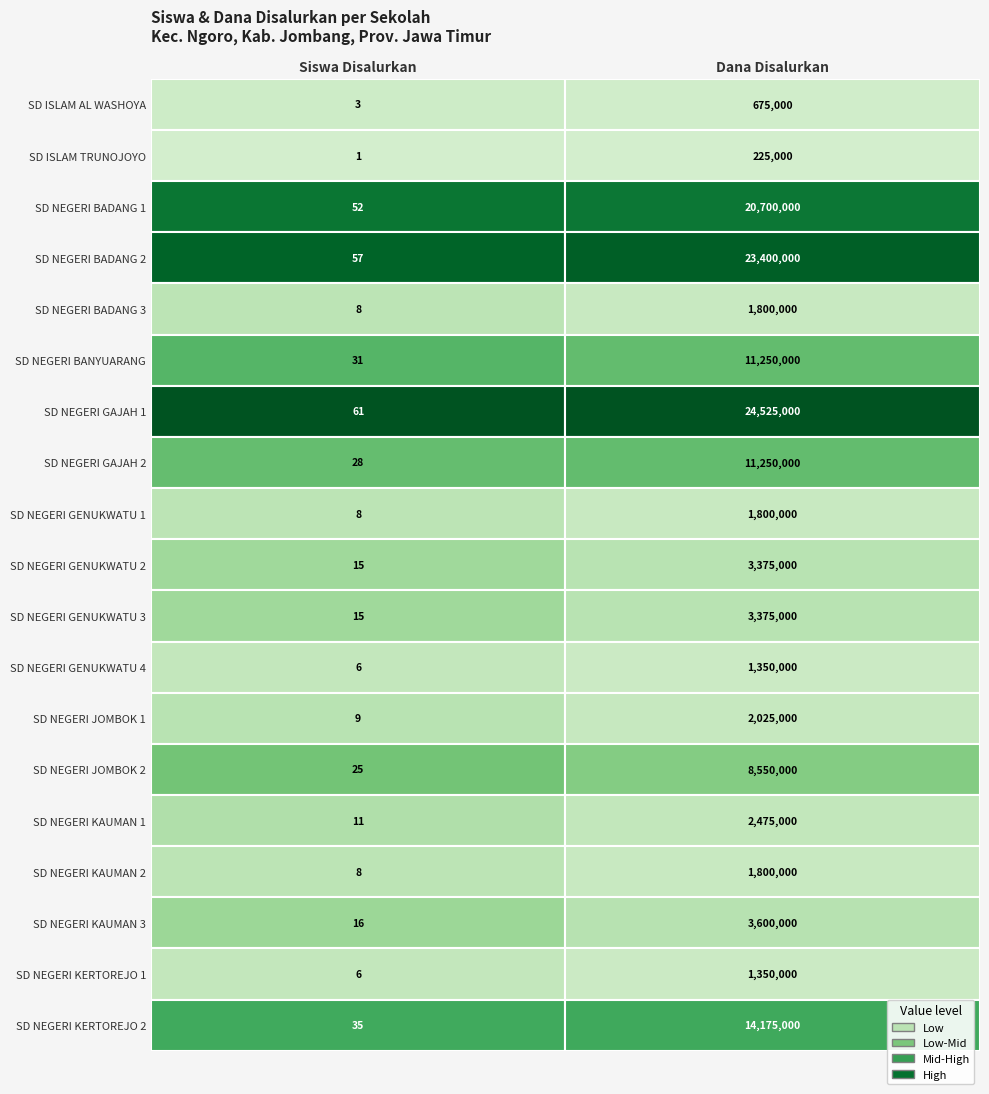

Reading left to right, transcribe all the data shown in this chart.

SD ISLAM AL WASHOYA: 3	675000
SD ISLAM TRUNOJOYO: 1	225000
SD NEGERI BADANG 1: 52	20700000
SD NEGERI BADANG 2: 57	23400000
SD NEGERI BADANG 3: 8	1800000
SD NEGERI BANYUARANG: 31	11250000
SD NEGERI GAJAH 1: 61	24525000
SD NEGERI GAJAH 2: 28	11250000
SD NEGERI GENUKWATU 1: 8	1800000
SD NEGERI GENUKWATU 2: 15	3375000
SD NEGERI GENUKWATU 3: 15	3375000
SD NEGERI GENUKWATU 4: 6	1350000
SD NEGERI JOMBOK 1: 9	2025000
SD NEGERI JOMBOK 2: 25	8550000
SD NEGERI KAUMAN 1: 11	2475000
SD NEGERI KAUMAN 2: 8	1800000
SD NEGERI KAUMAN 3: 16	3600000
SD NEGERI KERTOREJO 1: 6	1350000
SD NEGERI KERTOREJO 2: 35	14175000